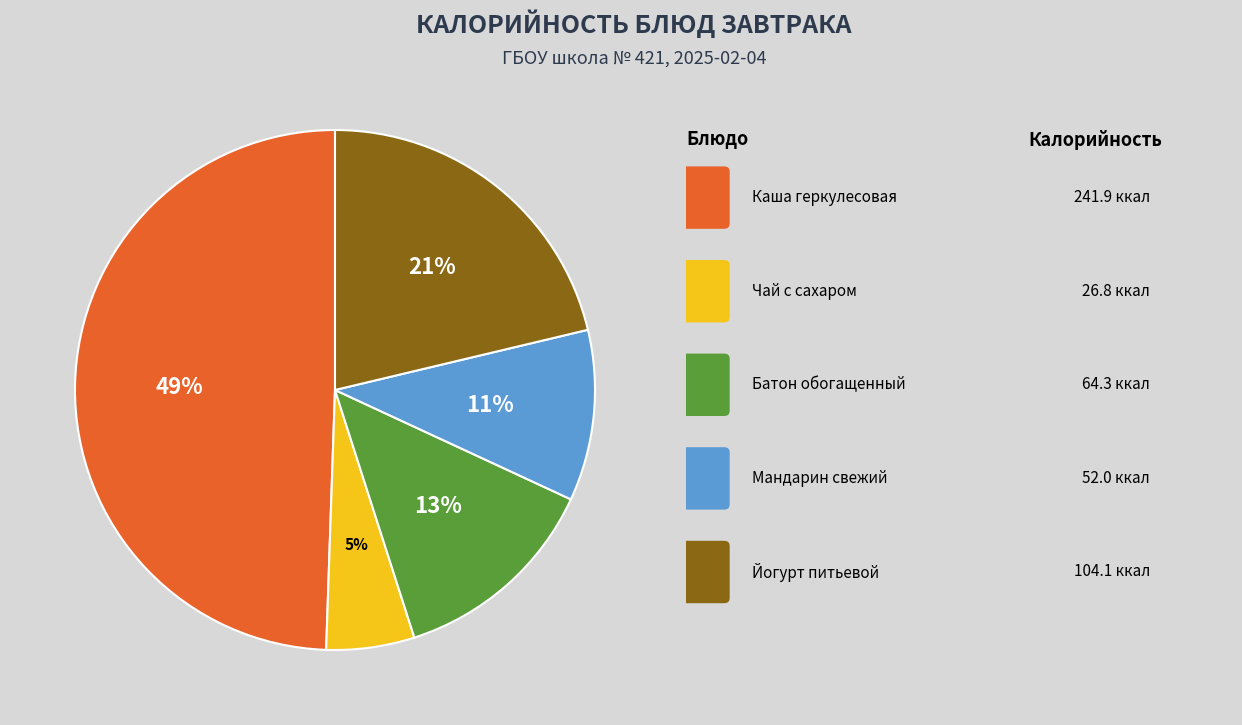

To the nearest percent, what is the average slice percentage?

20%